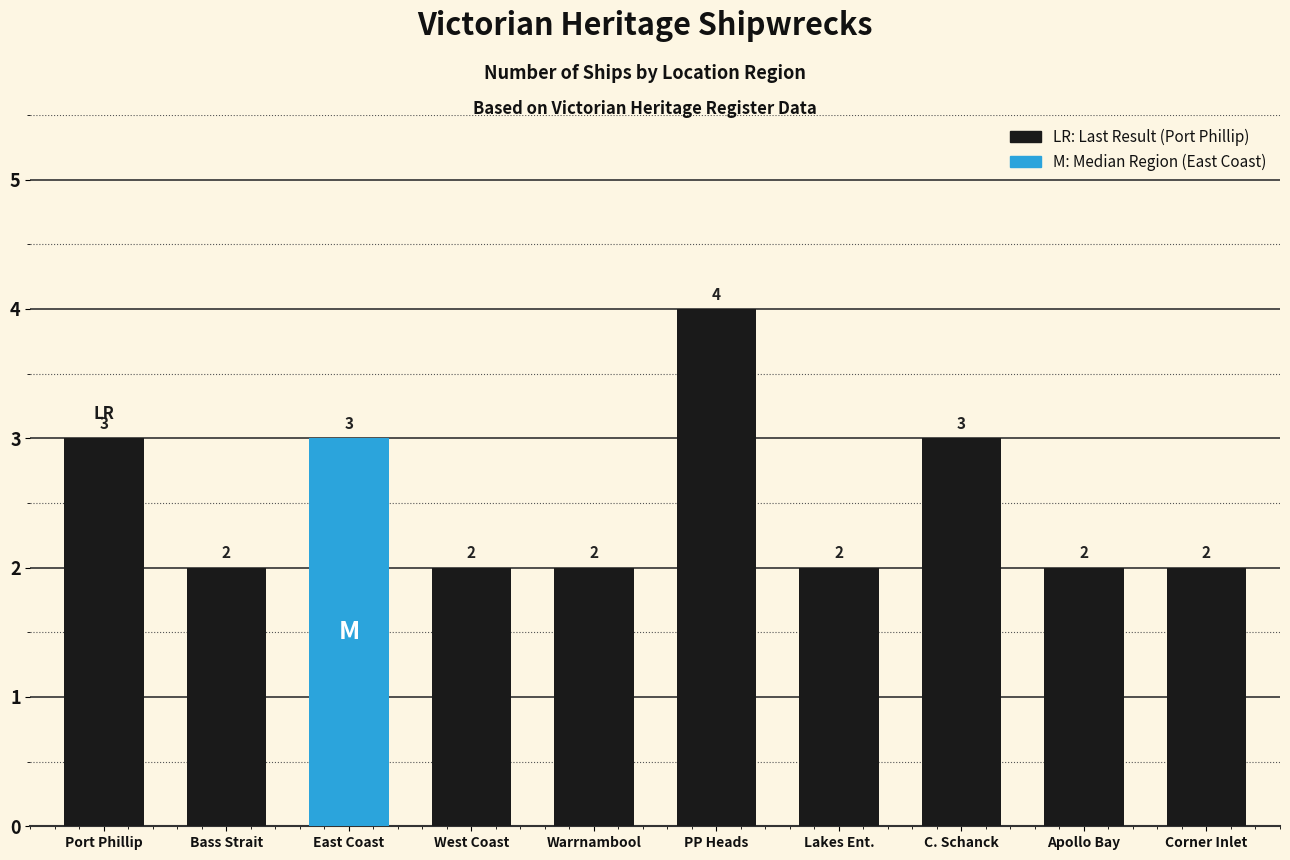

Are the bars horizontal?

No